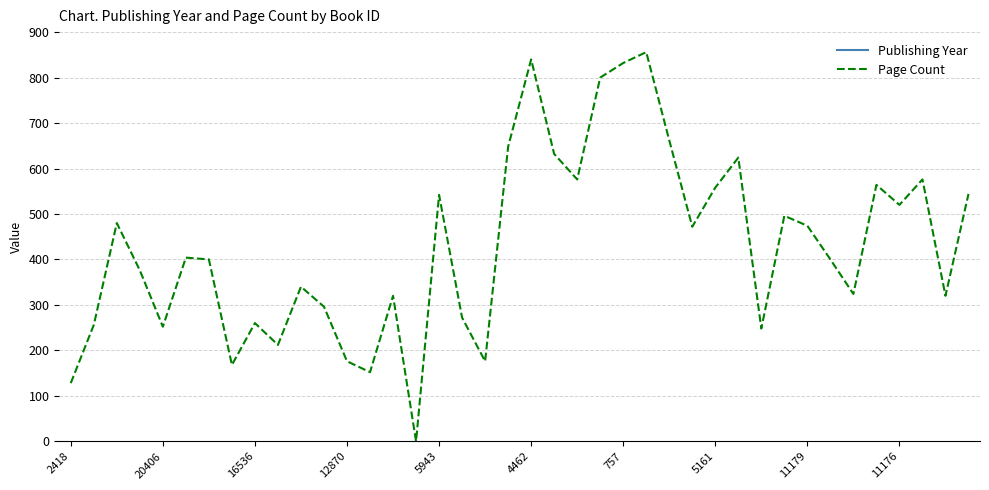

How many lines are shown in the chart?

2